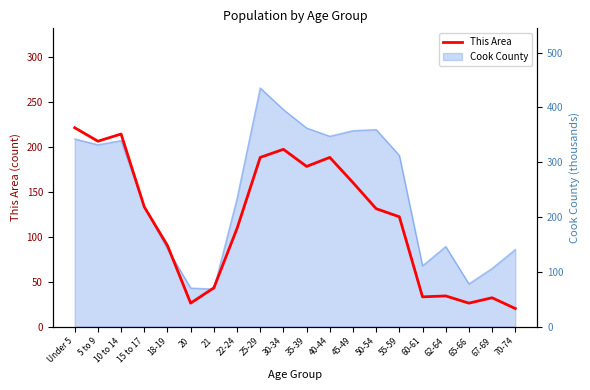

How many lines are shown in the chart?

1